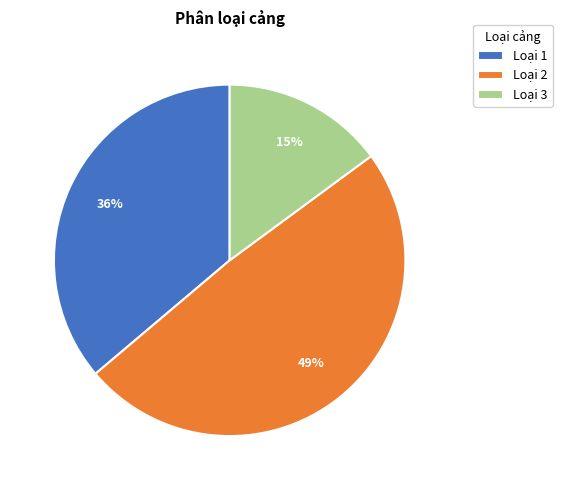

Does any single category account for the majority?

No